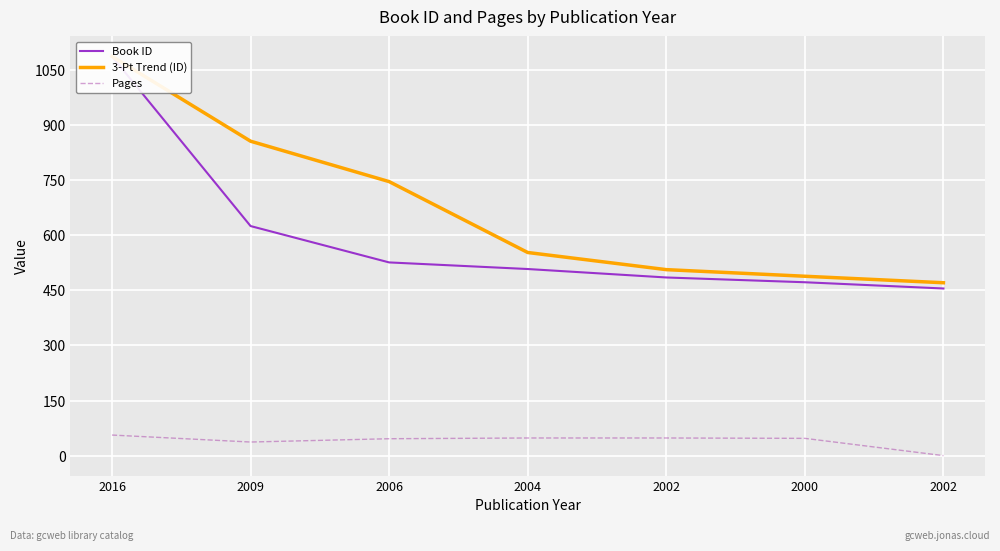

True or false: 3-Pt Trend (ID) and Pages cross at least once.

False